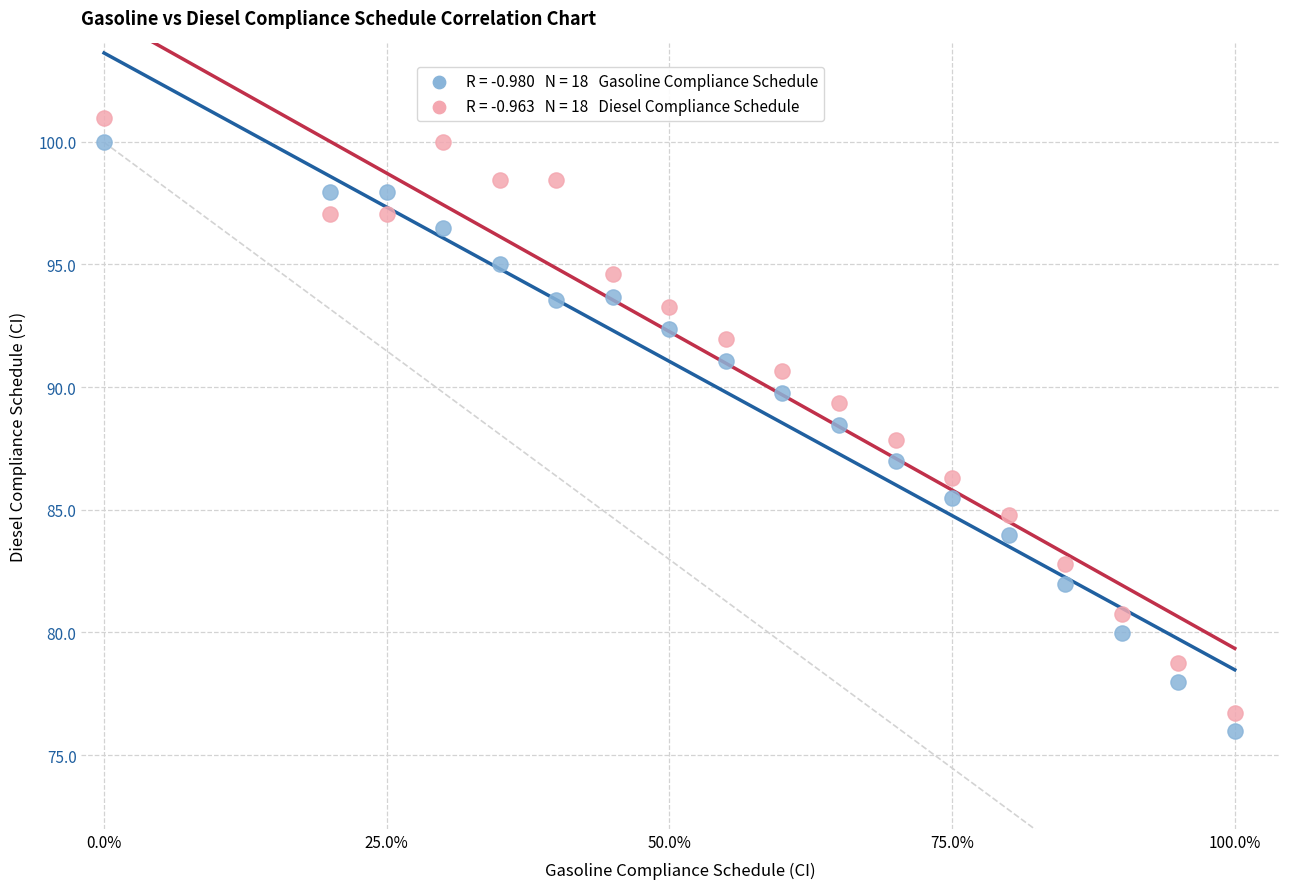

Across all data points, what is the range of Y values (max minus min)?

25.0